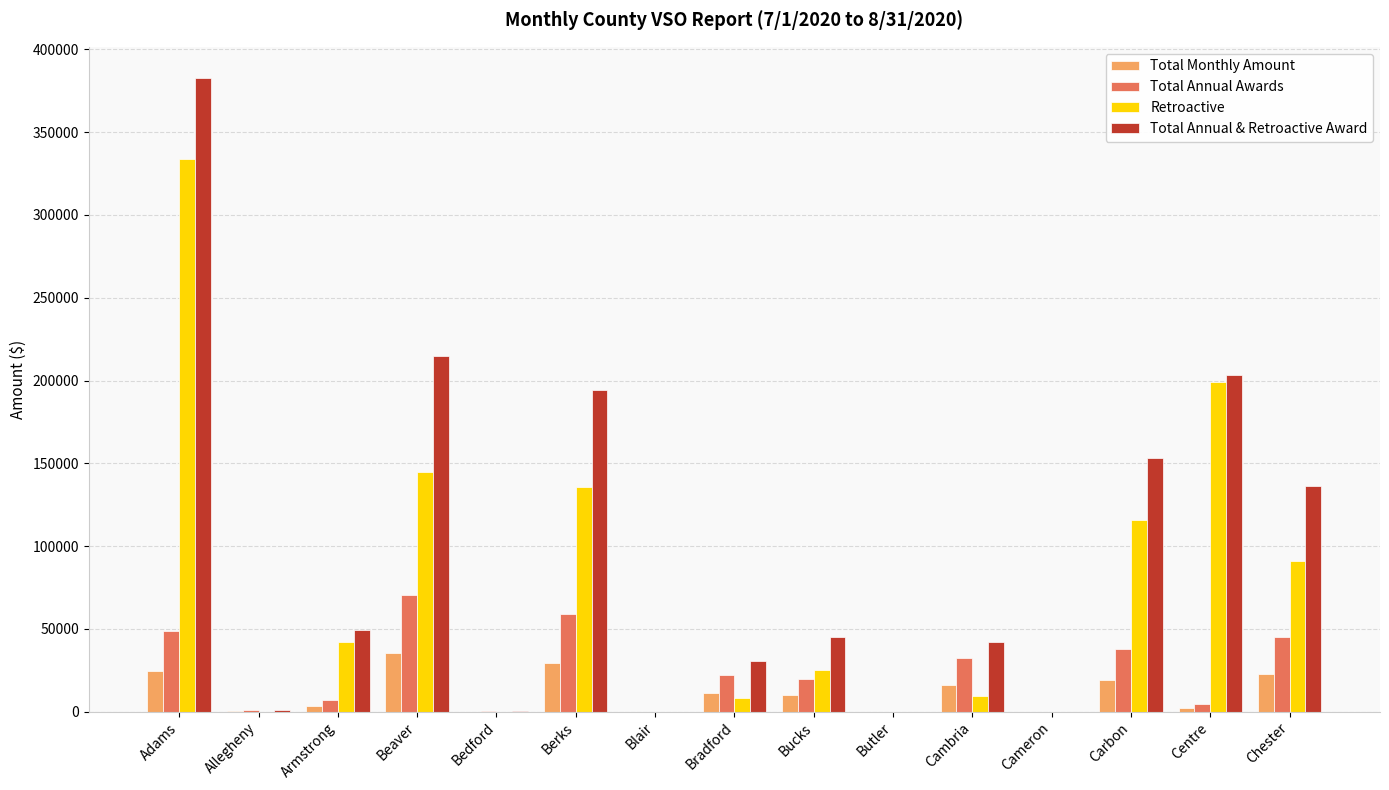

What is the average value of the Total Monthly Amount series?

11621.3